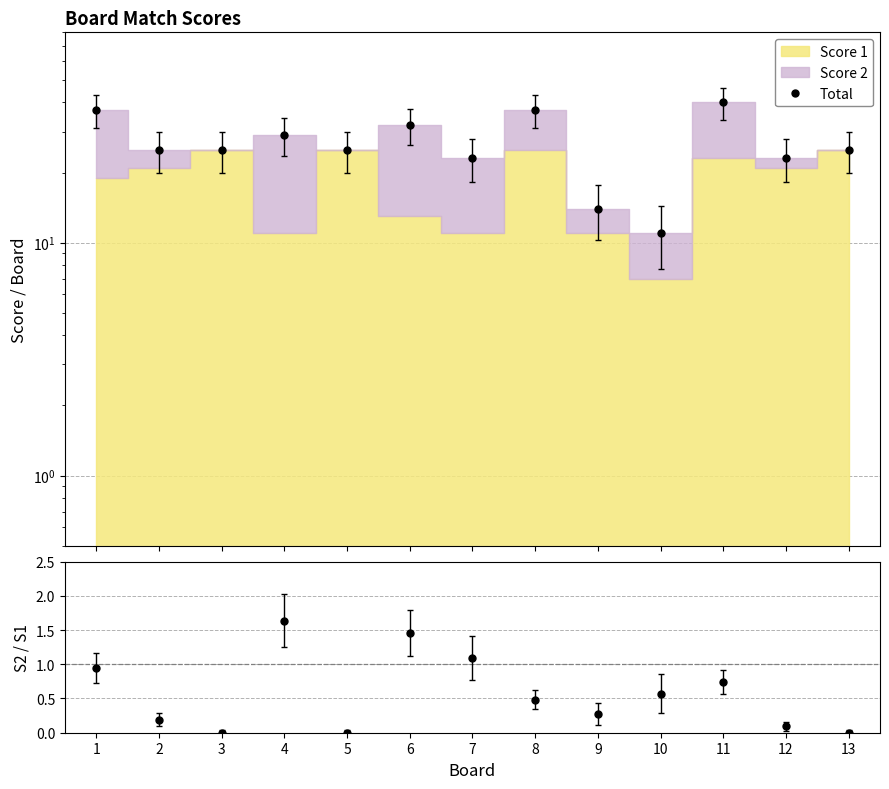

Does the chart have visible grid lines?

Yes